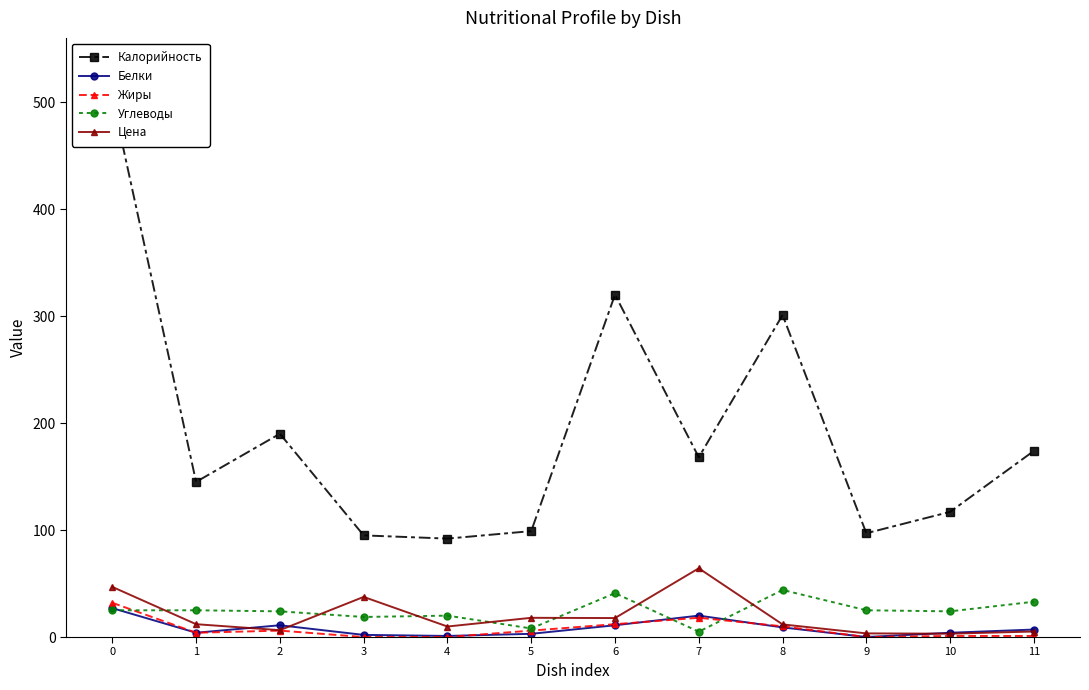

What is the value of the Белки point at the 12th from the left?

7.0